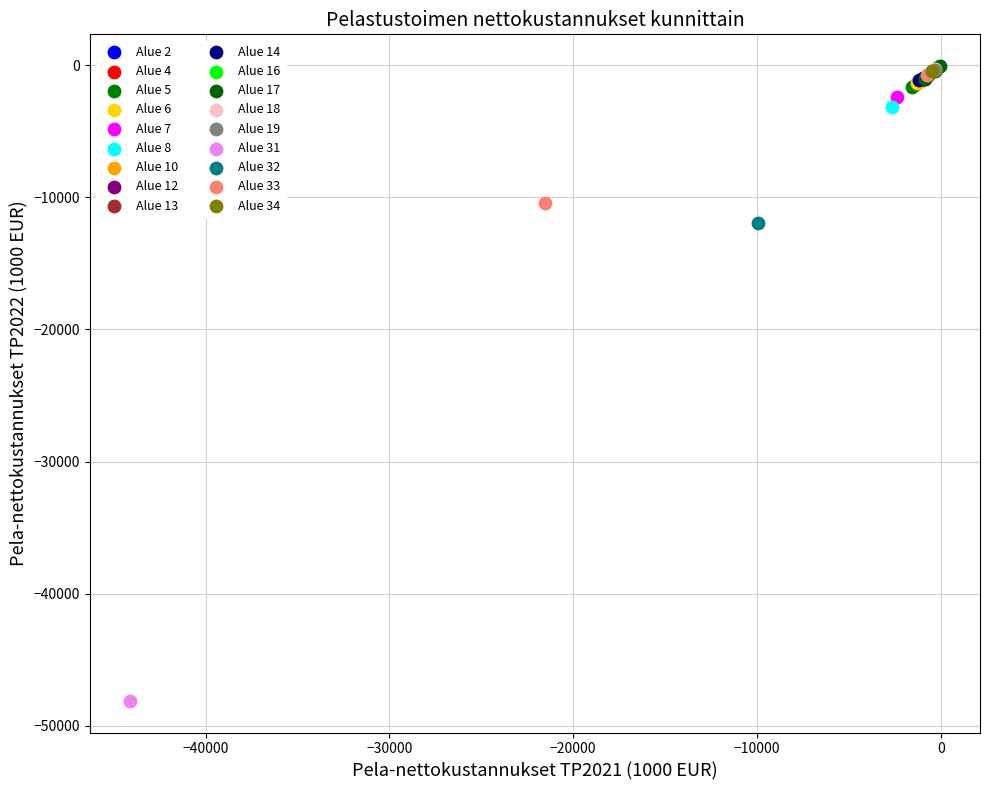

What are all the series names shown in the legend?

Alue 2, Alue 4, Alue 5, Alue 6, Alue 7, Alue 8, Alue 10, Alue 12, Alue 13, Alue 14, Alue 16, Alue 17, Alue 18, Alue 19, Alue 31, Alue 32, Alue 33, Alue 34